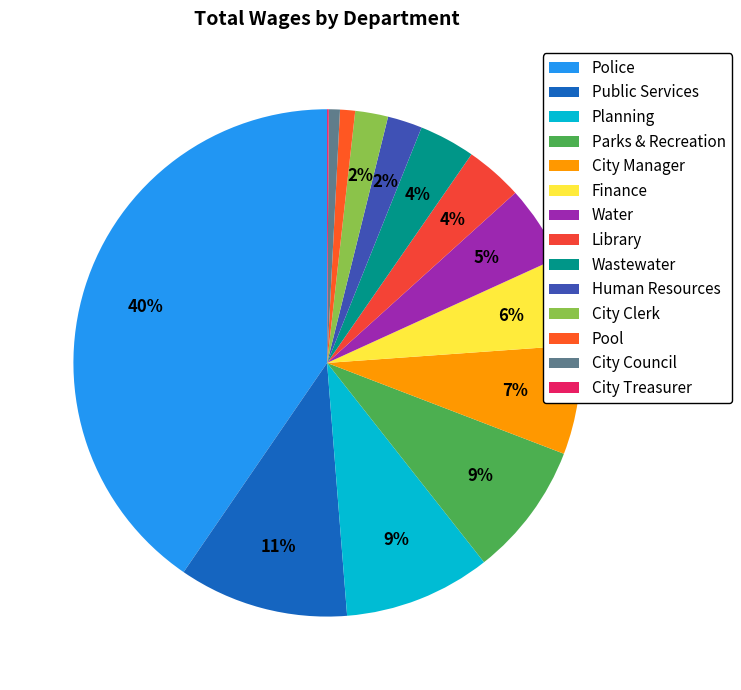

Rank the categories by value from highest to lowest.

Police, Public Services, Planning, Parks & Recreation, City Manager, Finance, Water, Library, Wastewater, Human Resources, City Clerk, Pool, City Council, City Treasurer